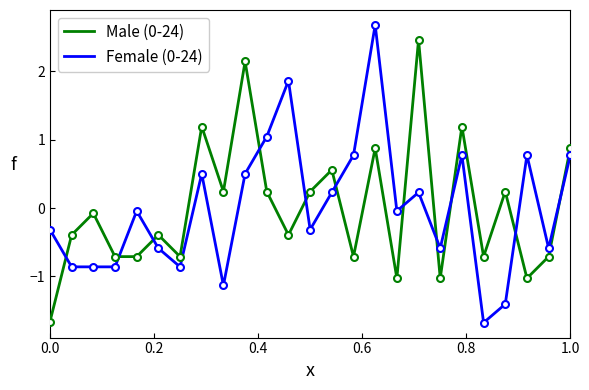

True or false: Male (0-24) and Female (0-24) cross at least once.

True